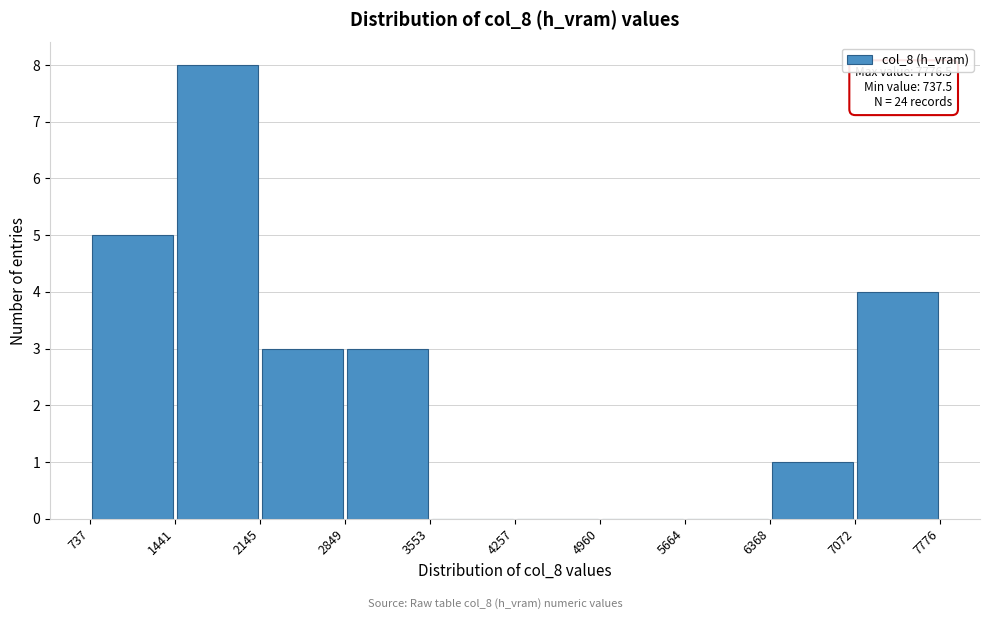

Which range on the x-axis has the tallest bar?

1441 to 2145